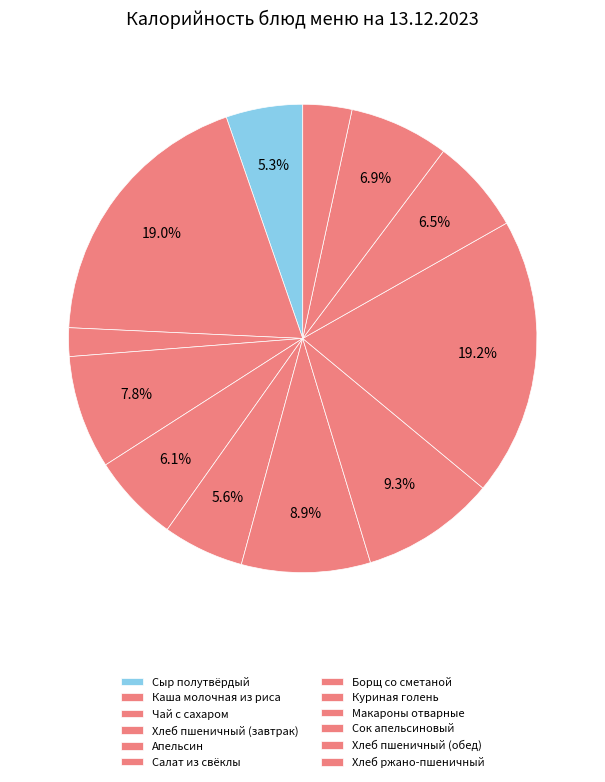

Which has a higher value, Хлеб пшеничный (завтрак) or Хлеб ржано-пшеничный?

Хлеб пшеничный (завтрак)